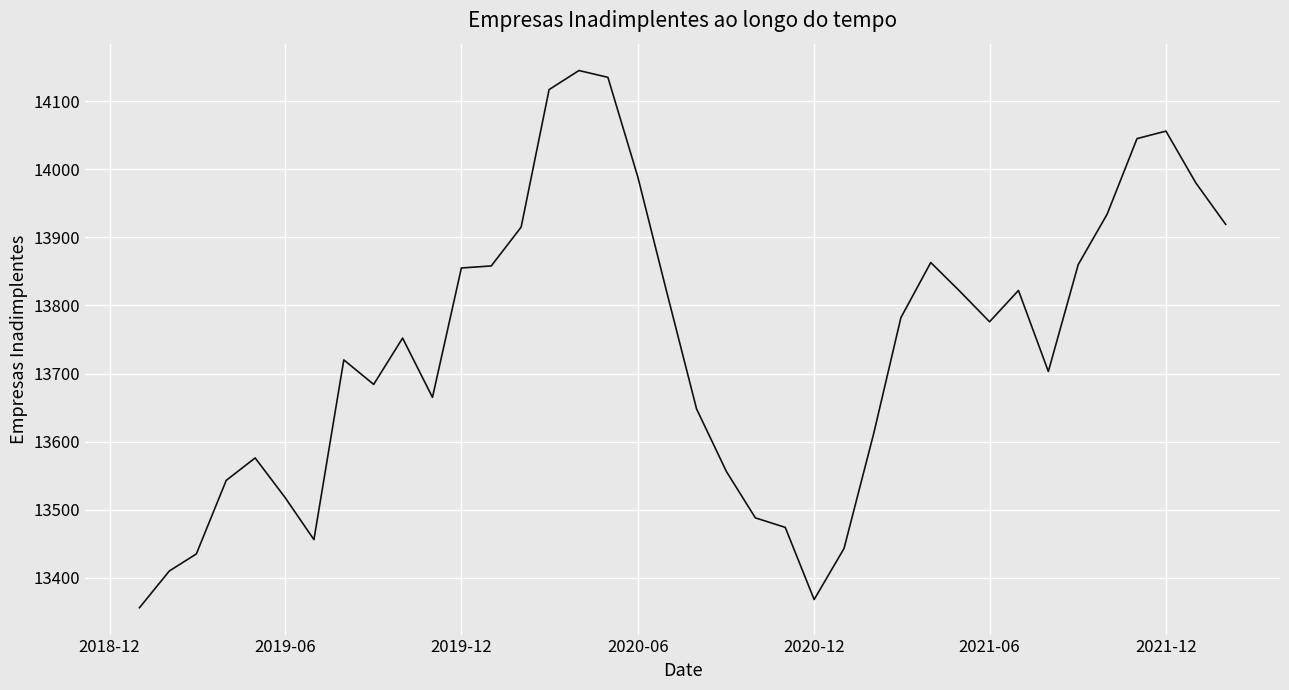

What is the minimum value shown in the chart?

13356